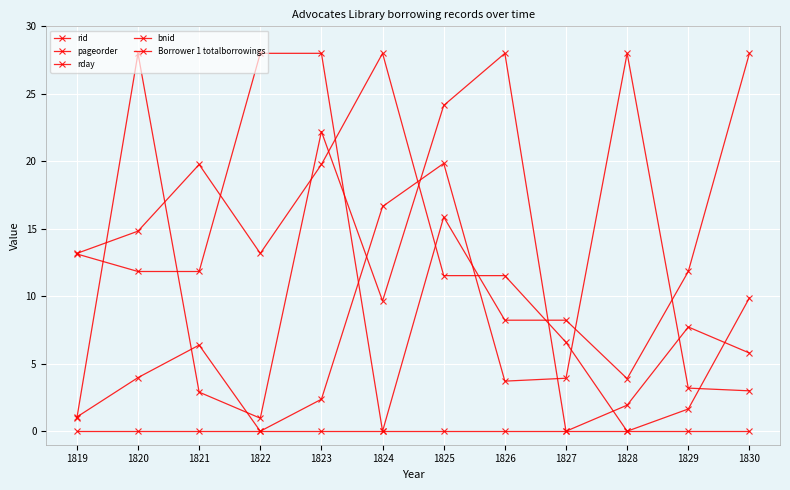

Count the number of data series in this chart.

5